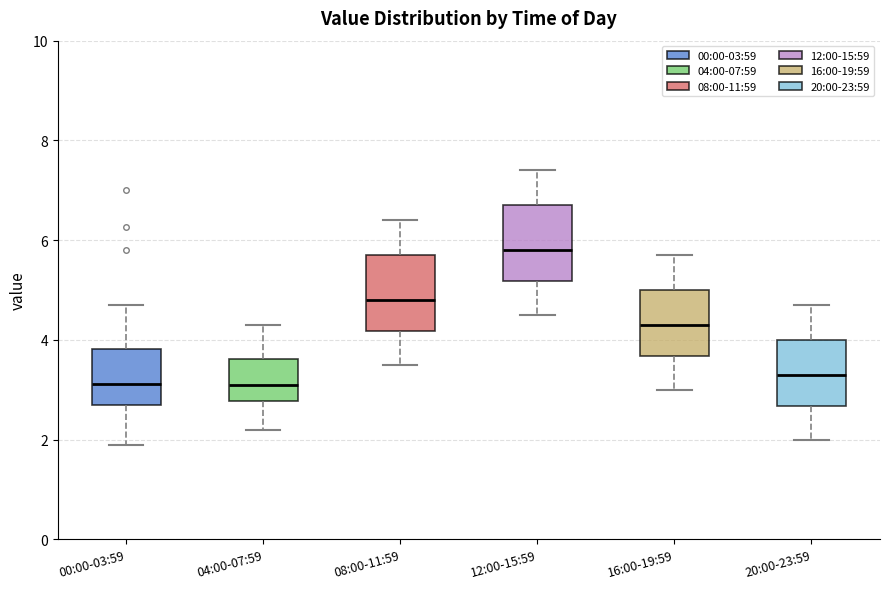

Reading left to right, read every box against the y-axis: the position of its median line, the range the box covers, and the ends of its whiskers. The values are not printed on the chart, so give them approximately, as read against the axis.

00:00-03:59: median 3.2, box 2.8 to 3.8, whiskers 2.0 to 4.8
04:00-07:59: median 3.2, box 2.8 to 3.6, whiskers 2.2 to 4.4
08:00-11:59: median 4.8, box 4.2 to 5.8, whiskers 3.6 to 6.4
12:00-15:59: median 5.8, box 5.2 to 6.8, whiskers 4.6 to 7.4
16:00-19:59: median 4.4, box 3.6 to 5.0, whiskers 3.0 to 5.8
20:00-23:59: median 3.4, box 2.6 to 4.0, whiskers 2.0 to 4.8